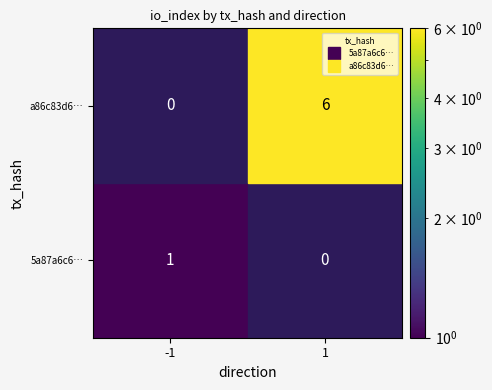

How many series are shown in this chart?

2